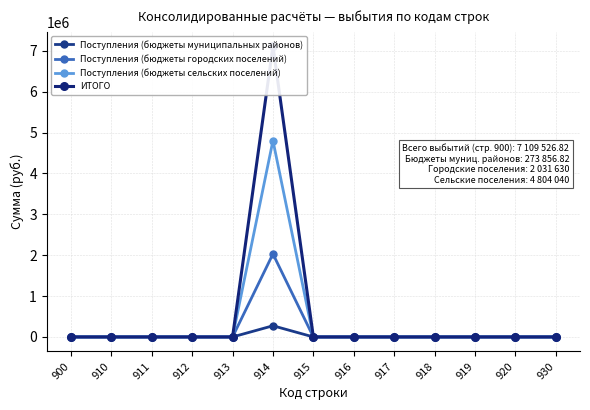

The Поступления (бюджеты сельских поселений) series shows 2244861.1 at 915. True or false?

False